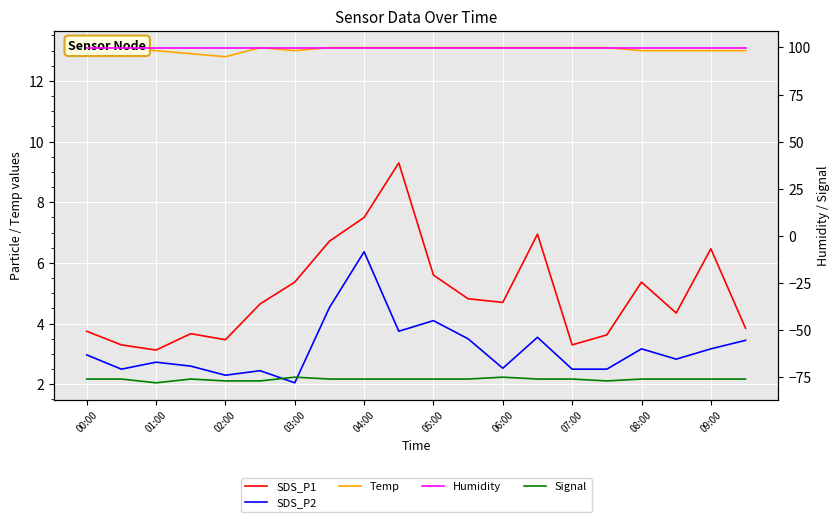

True or false: Signal and Temp cross at least once.

False